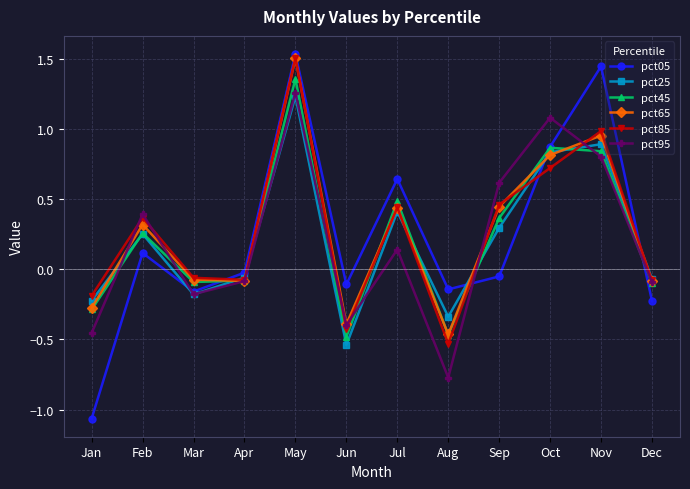

Is the value of pct95 at Jan greater than the value of pct05 at Feb?

No